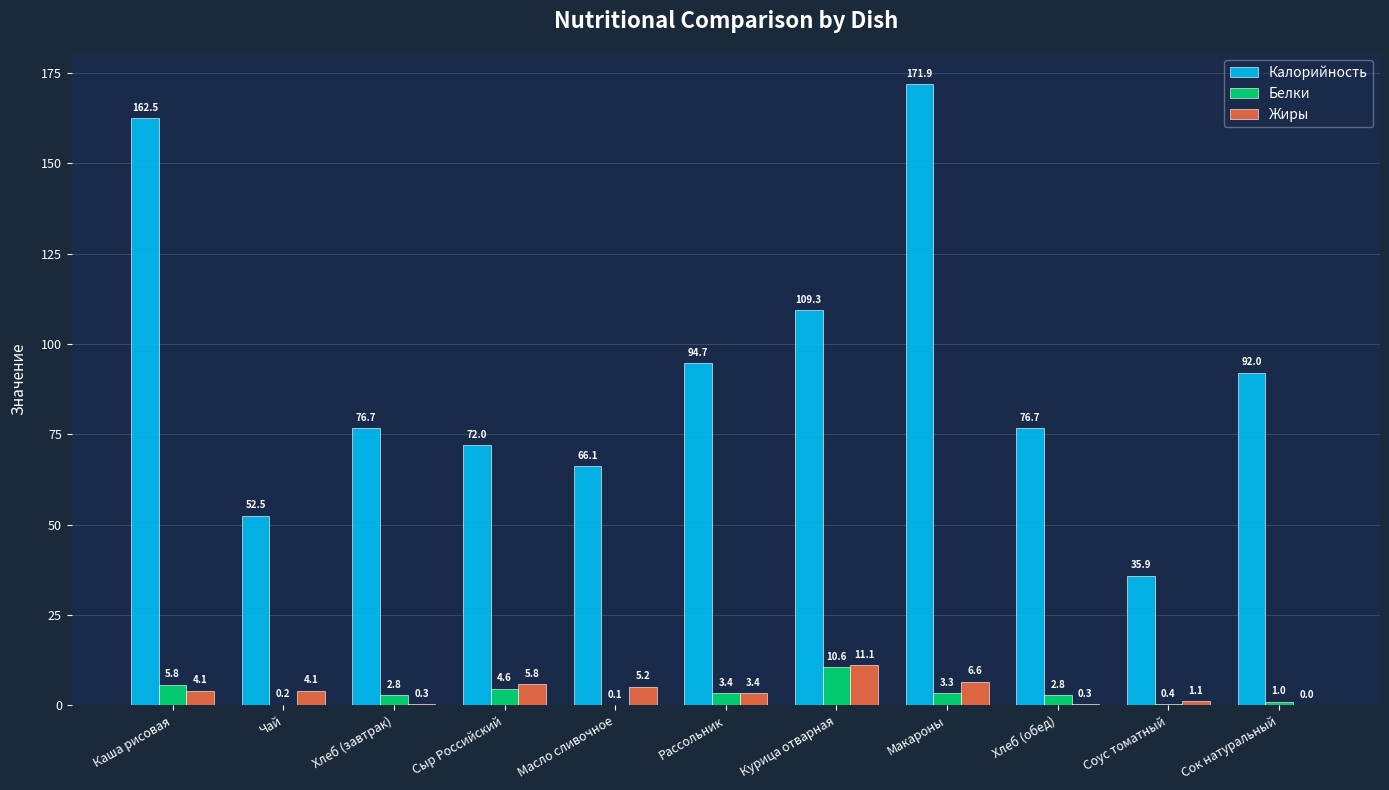

Which series changed the most between Хлеб (обед) and Соус томатный?

Калорийность